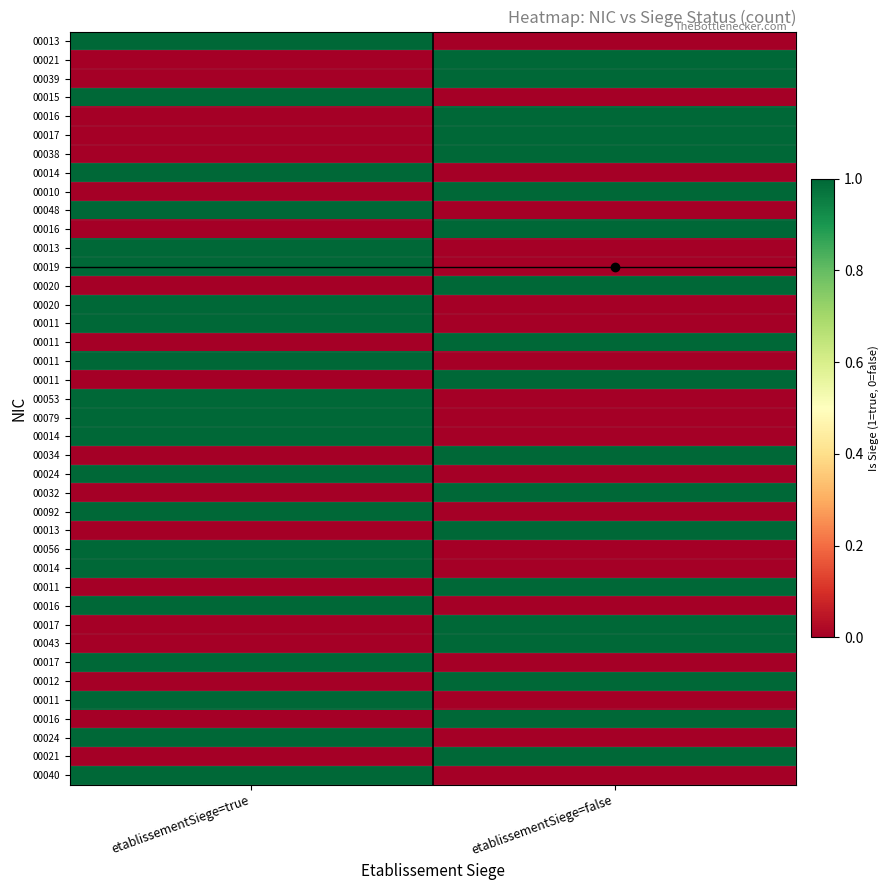

Count the number of data series in this chart.

40